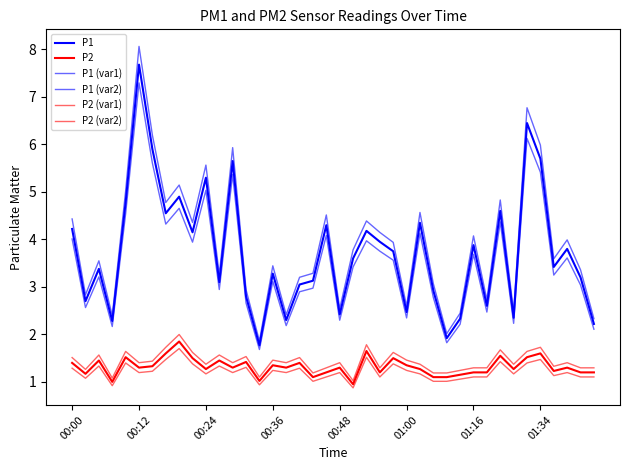

True or false: P2 (var1) and P1 (var1) intersect in this chart.

False